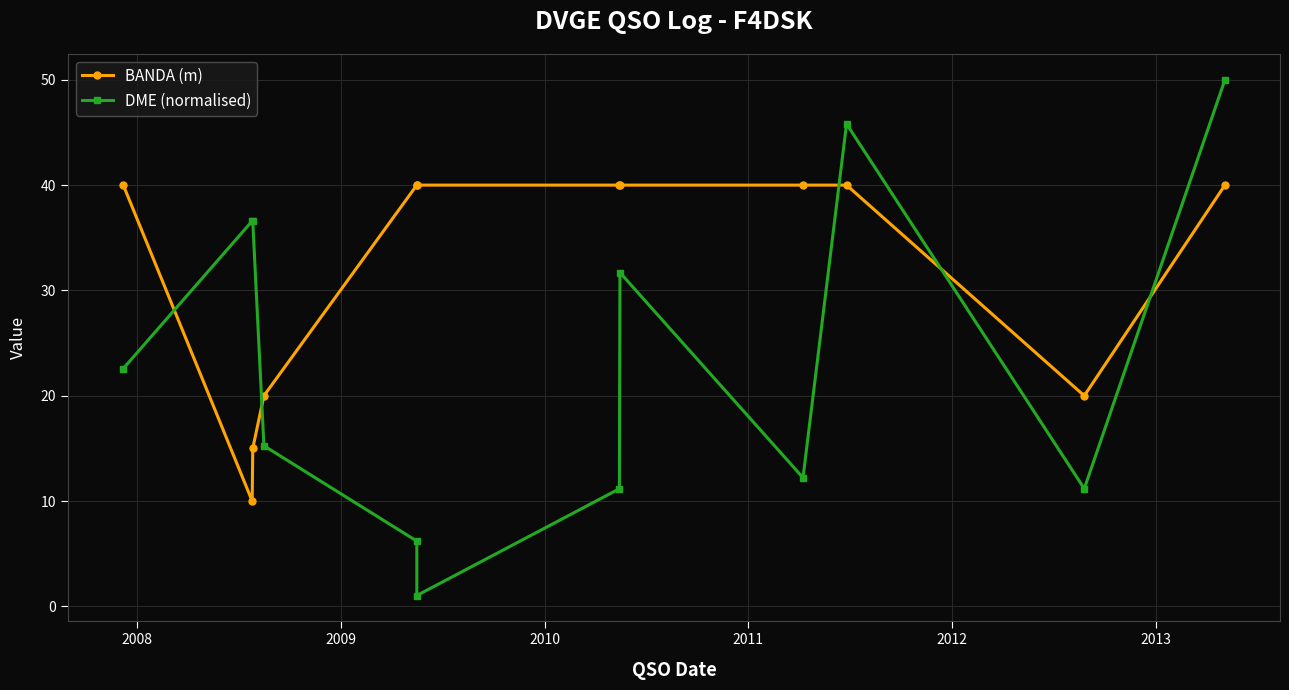

Is this an area chart (filled region under the line)?

No